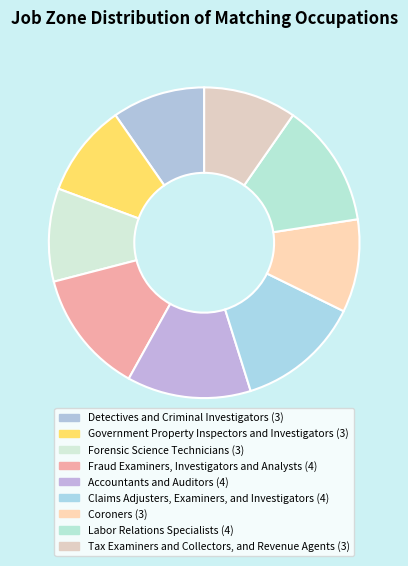

Rank the categories by value from highest to lowest.

Fraud Examiners, Investigators and Analysts, Accountants and Auditors, Claims Adjusters, Examiners, and Investigators, Labor Relations Specialists, Detectives and Criminal Investigators, Government Property Inspectors and Investigators, Forensic Science Technicians, Coroners, Tax Examiners and Collectors, and Revenue Agents